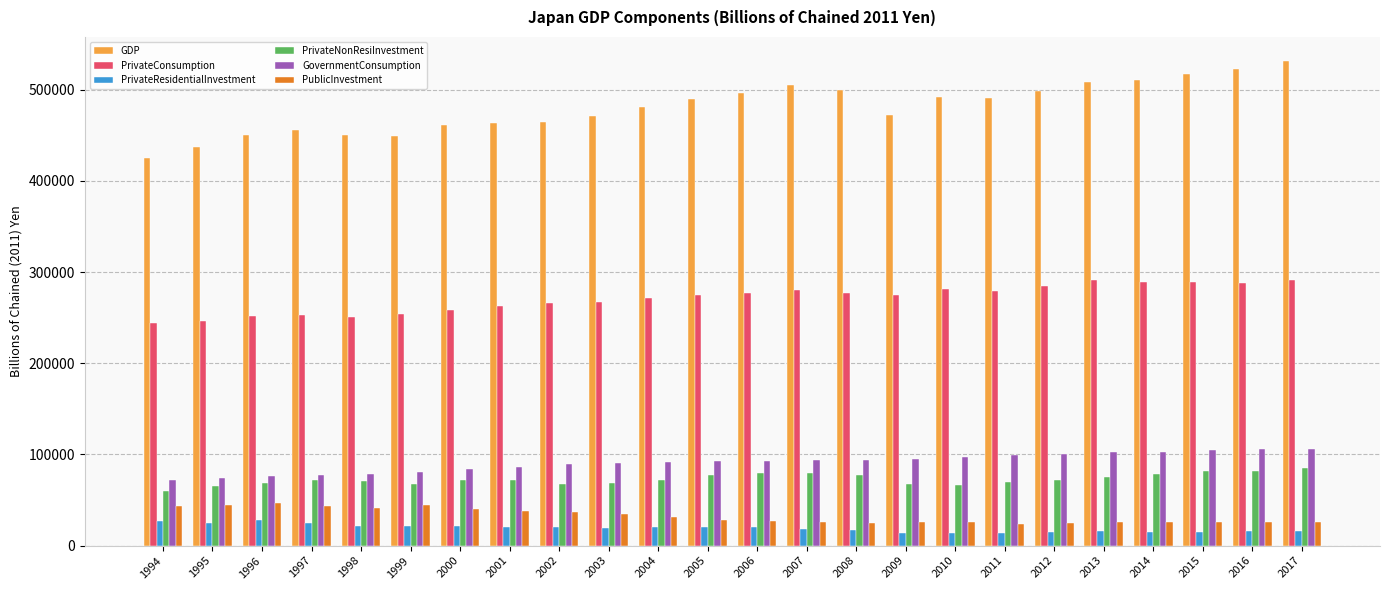

What are all the series names shown in the legend?

GDP, PrivateConsumption, PrivateResidentialInvestment, PrivateNonResiInvestment, GovernmentConsumption, PublicInvestment